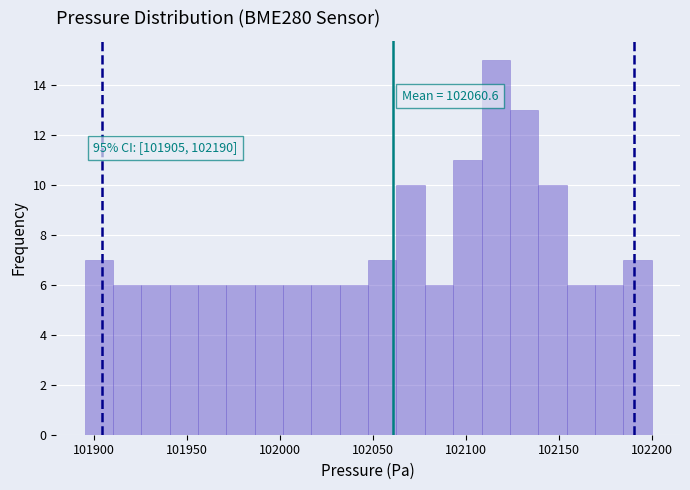

Read against the x-axis, roughly where is the centre of the tallest bar?

102115